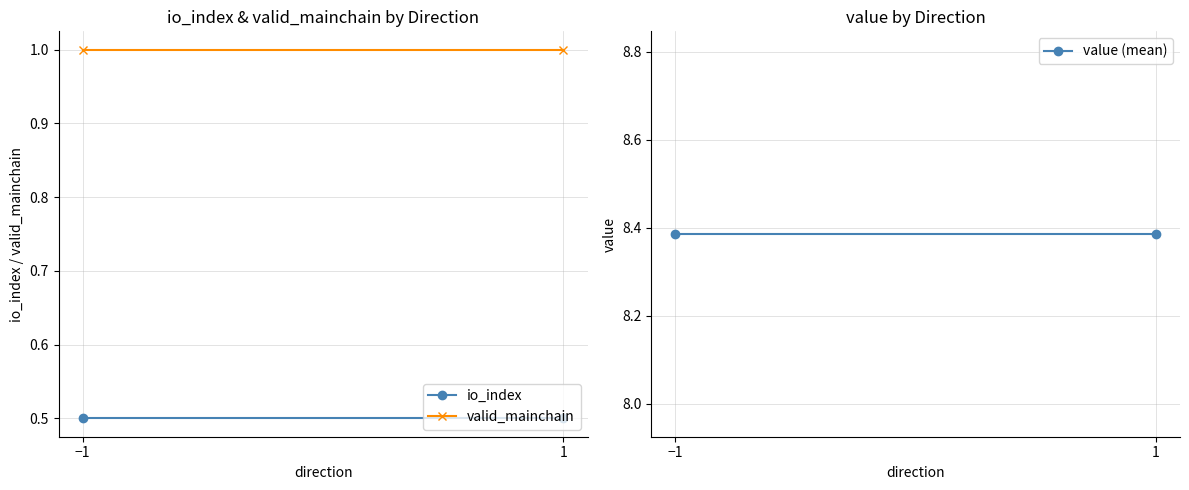

Reading left to right, list all the values displayed in this chart.

io_index: −1=0.5	1=0.5
valid_mainchain: −1=1.0	1=1.0
value (mean): −1=8.4	1=8.4